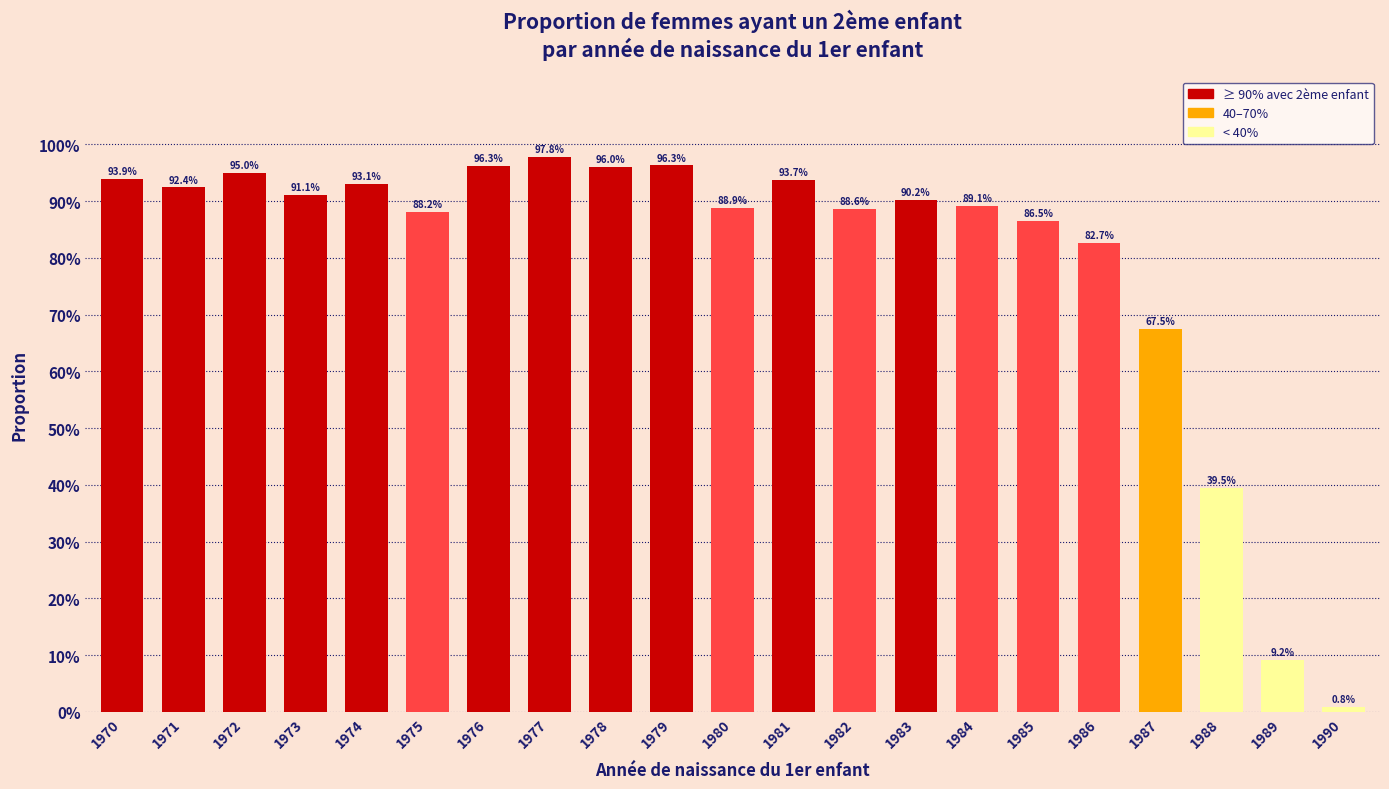

Where is the data nearest to the value 0?

1990